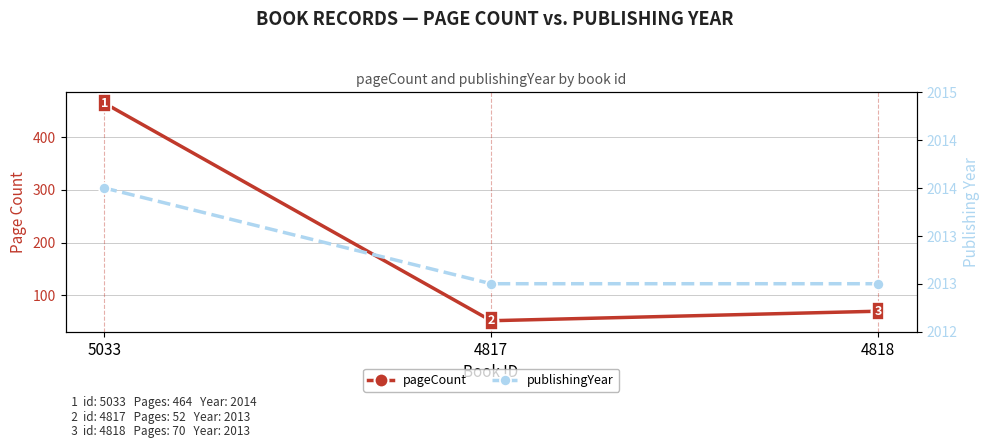

Which series has the largest total across all categories?

publishingYear